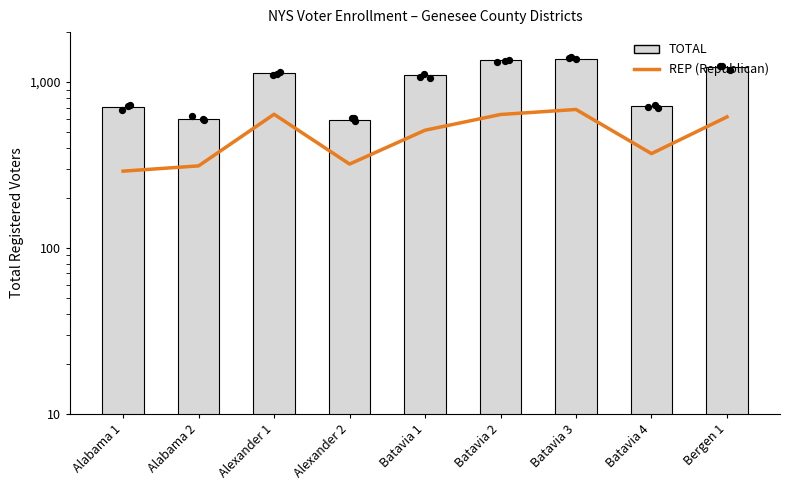

What are all the series names shown in the legend?

REP (Republican), TOTAL